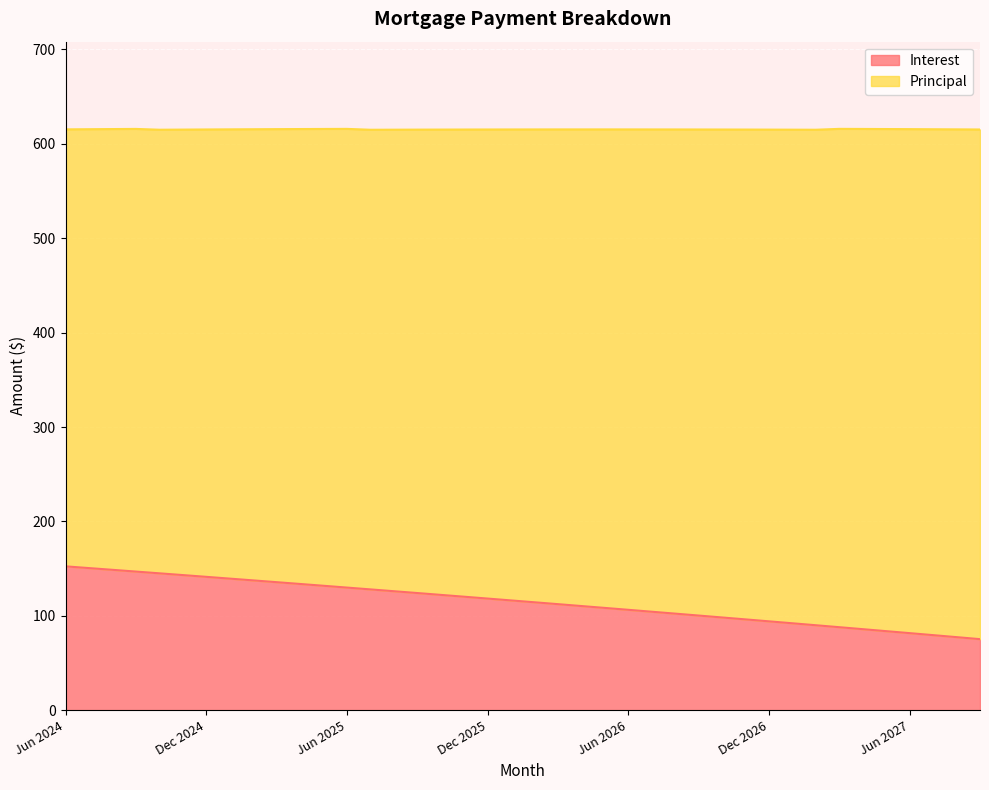

Is it true that the value at Sep 2026 is 100.2?

True